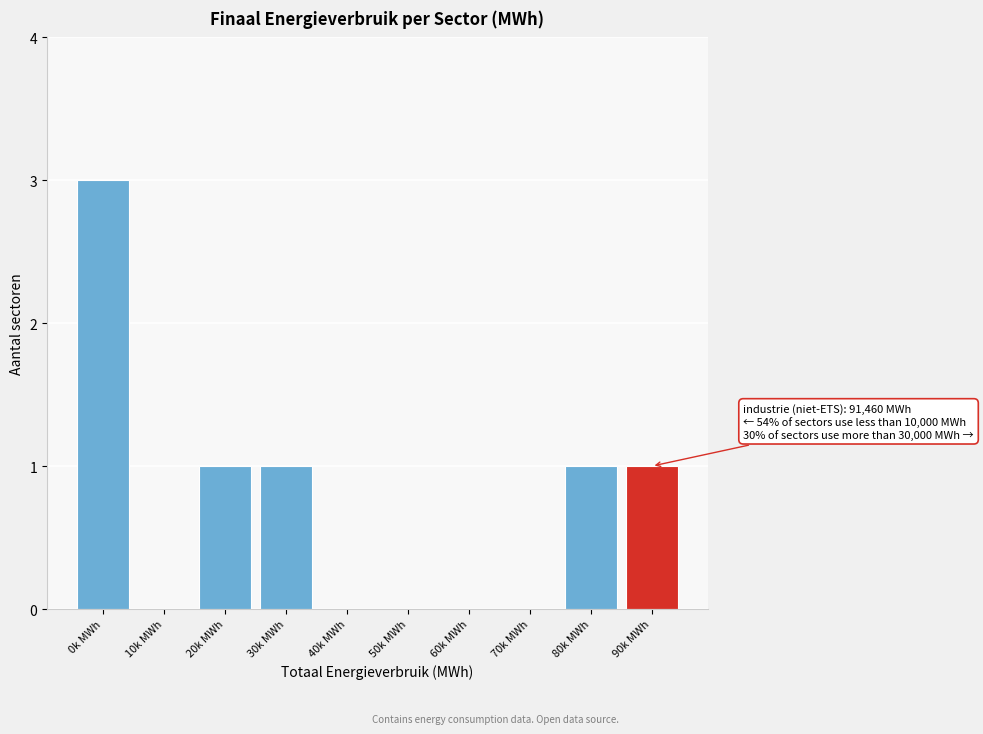

Reading left to right, list all the values displayed in this chart.

0k MWh=3	10k MWh=0	20k MWh=1	30k MWh=1	40k MWh=0	50k MWh=0	60k MWh=0	70k MWh=0	80k MWh=1	90k MWh=1